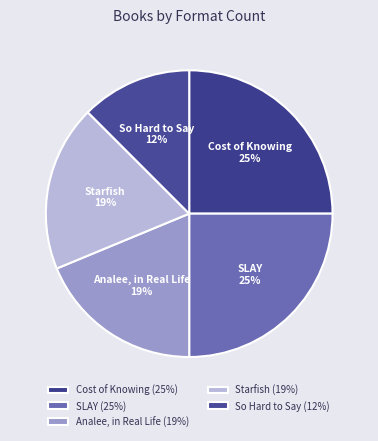

To the nearest percent, what is the average slice percentage?

20%